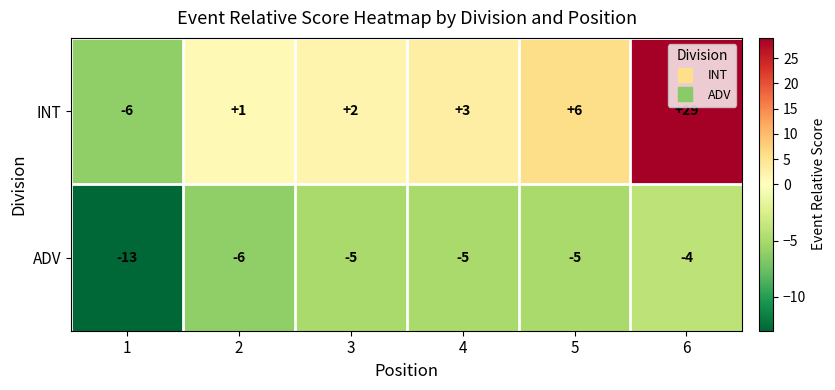

Count the number of categories in the chart.

6